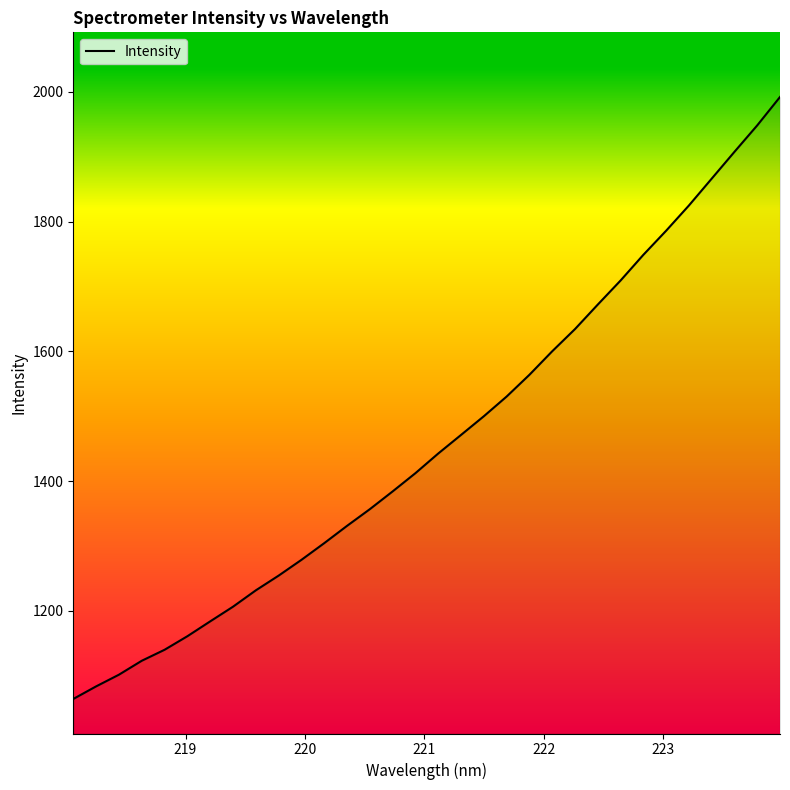

What is the difference between the maximum and minimum values?

927.7